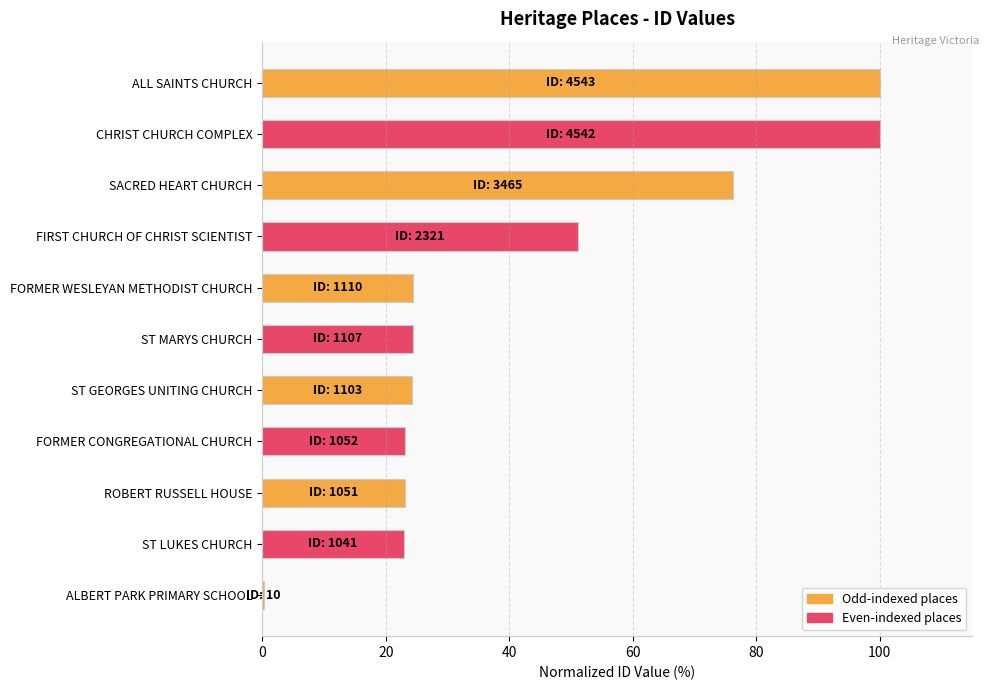

Count the number of categories in the chart.

11